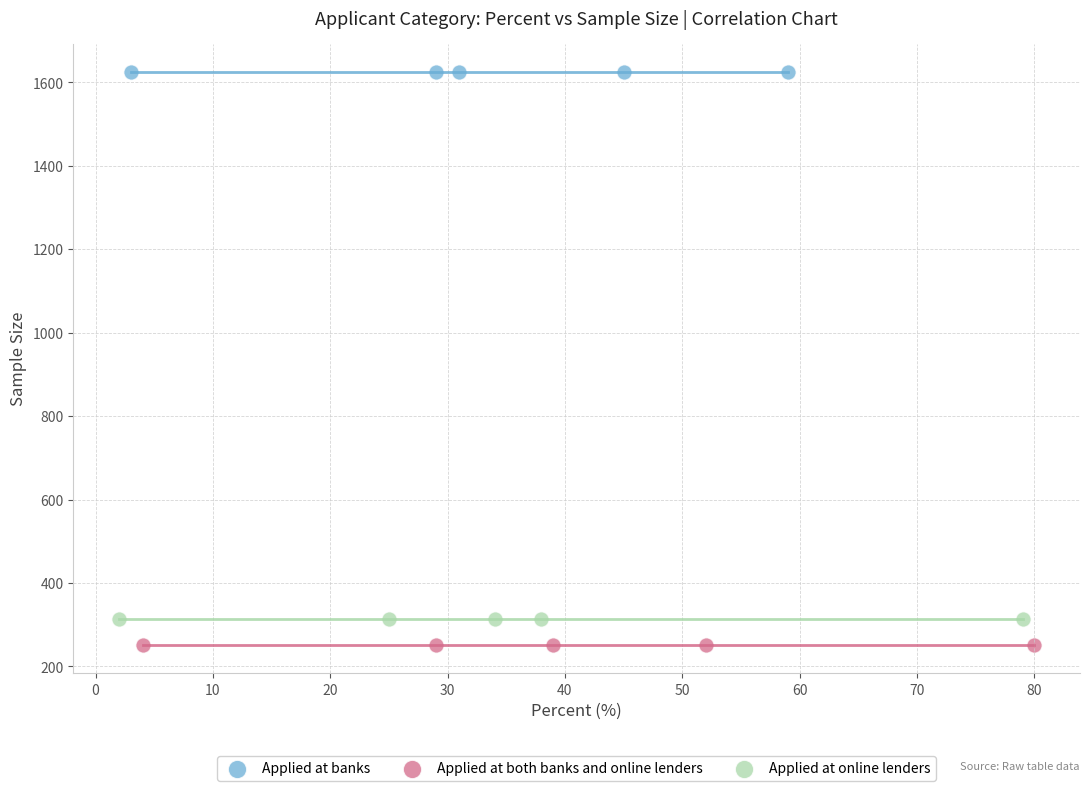

Which series reaches the minimum Y coordinate?

Applied at both banks and online lenders